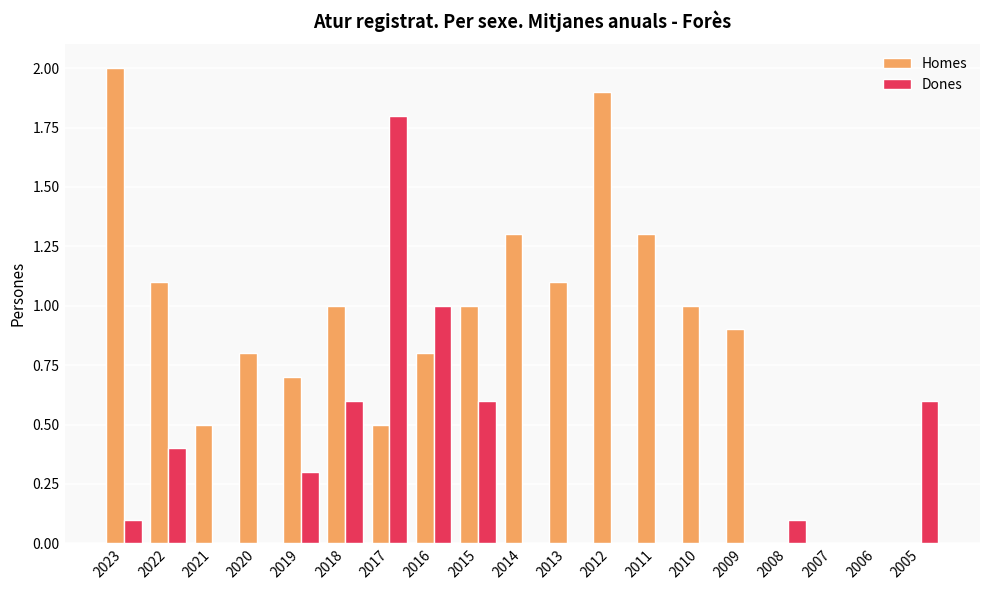

What is the maximum value for Dones?

1.8